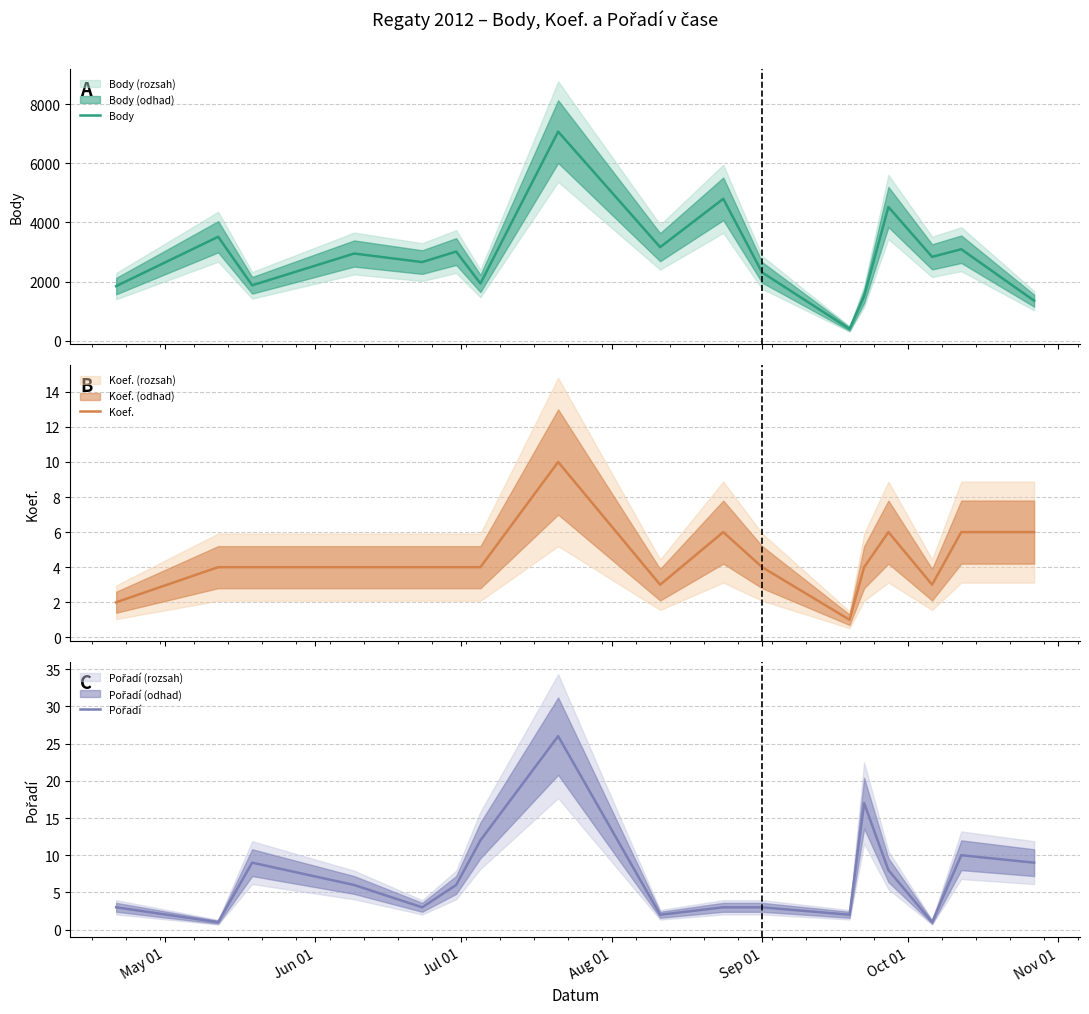

Does the chart display data point markers on the line(s)?

No